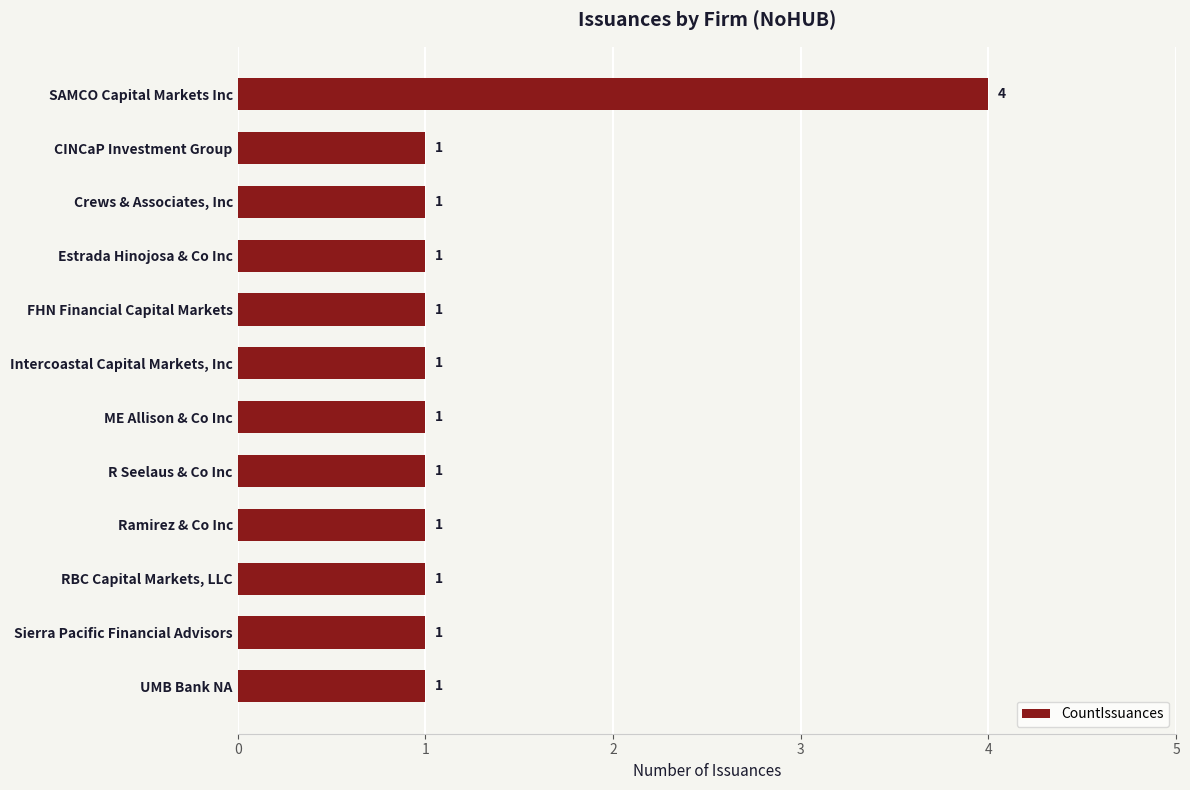

Reading top to bottom, list all the values displayed in this chart.

SAMCO Capital Markets Inc=4	CINCaP Investment Group=1	Crews & Associates, Inc=1	Estrada Hinojosa & Co Inc=1	FHN Financial Capital Markets=1	Intercoastal Capital Markets, Inc=1	ME Allison & Co Inc=1	R Seelaus & Co Inc=1	Ramirez & Co Inc=1	RBC Capital Markets, LLC=1	Sierra Pacific Financial Advisors=1	UMB Bank NA=1